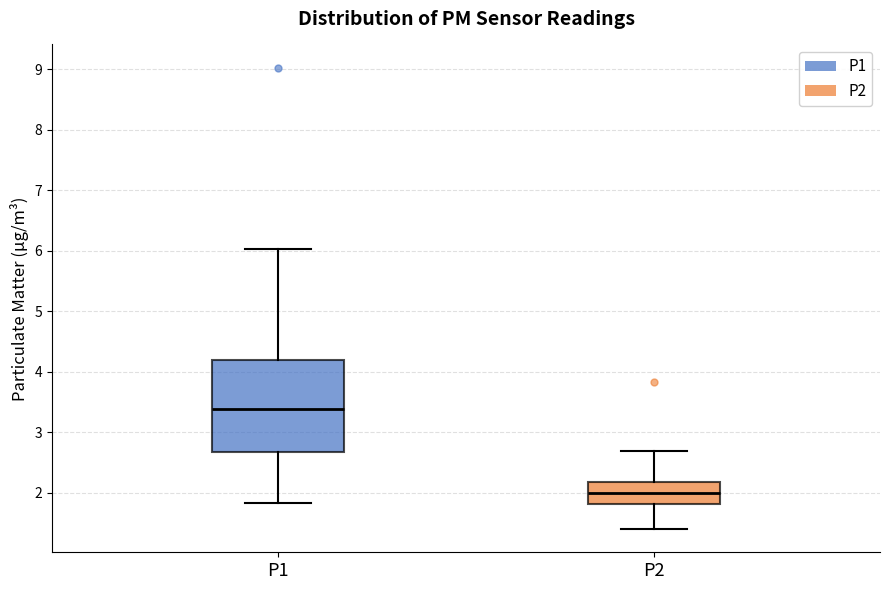

Which box is the tallest, from its lower edge to its upper edge?

P1